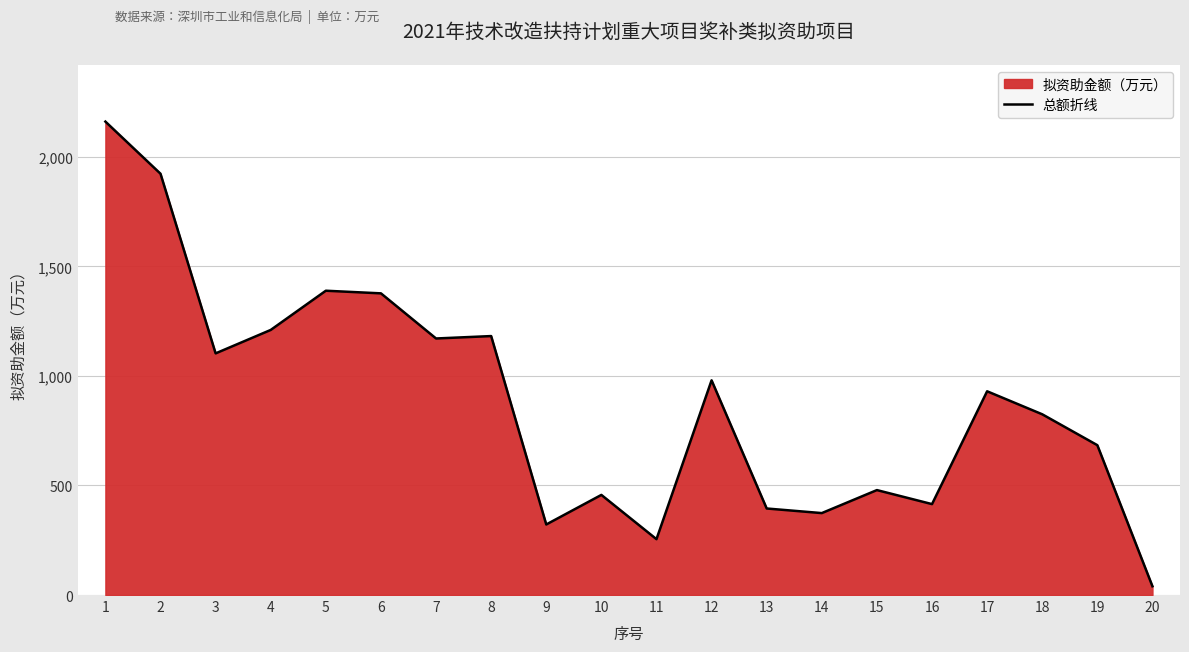

Which category has the lowest value across all series?

20